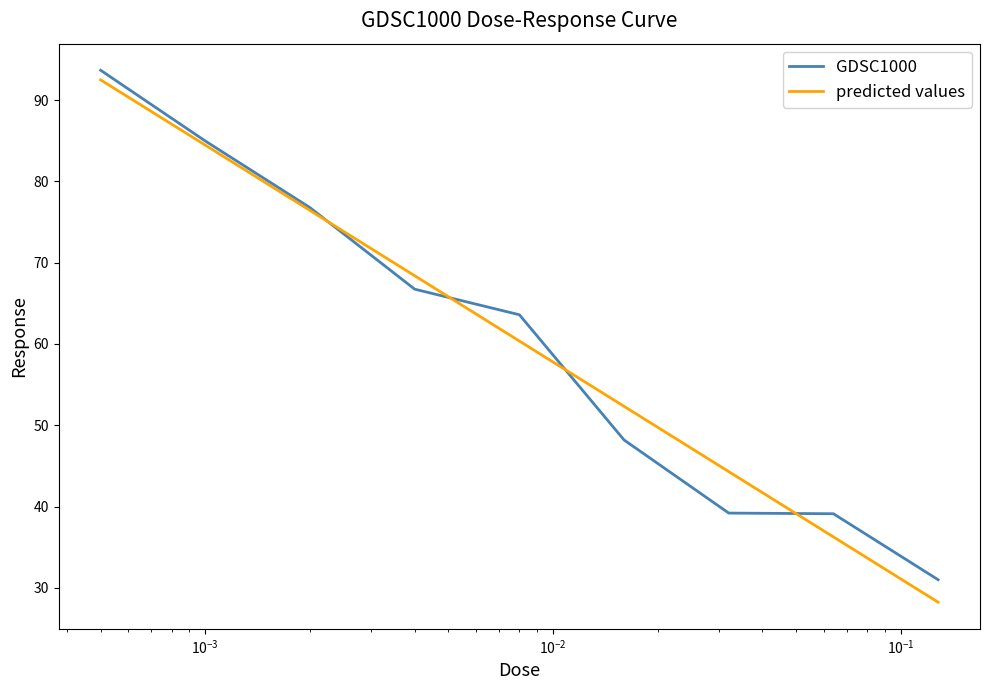

Which series has the widest spread of values?

predicted values